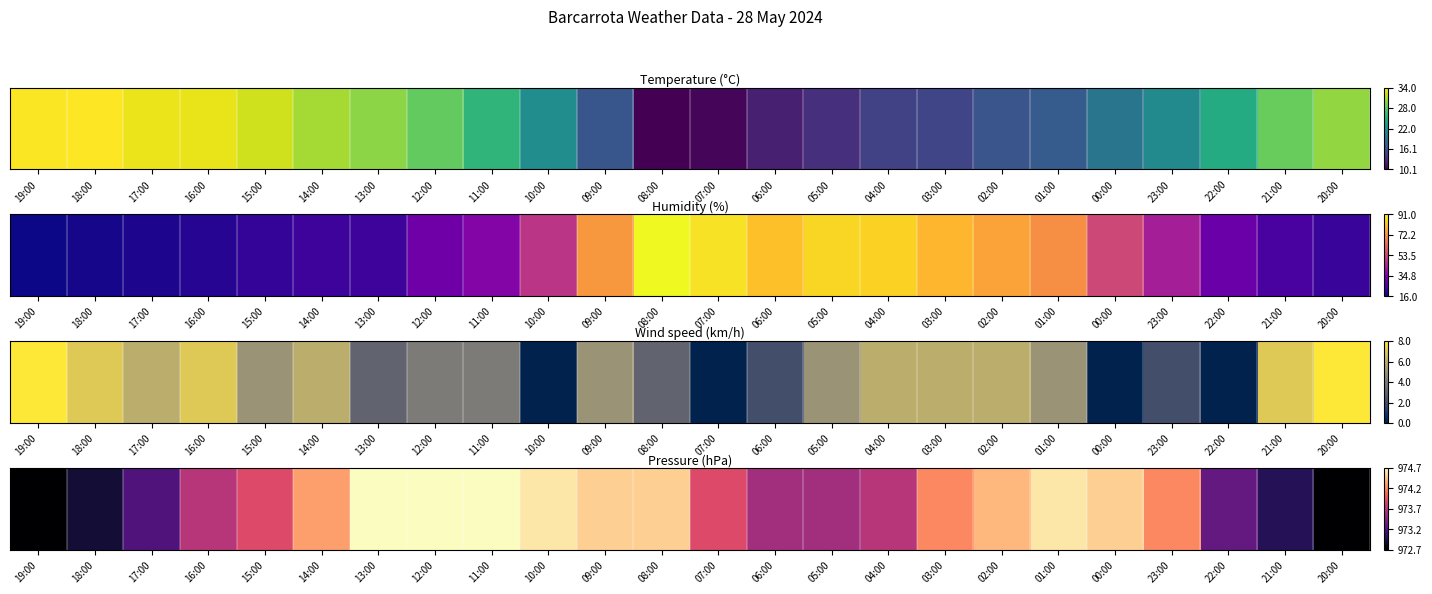

Reading left to right, what are all the values shown in this chart?

972.7	972.9	973.2	973.7	973.9	974.3	974.7	974.7	974.7	974.6	974.5	974.5	973.9	973.6	973.6	973.7	974.2	974.4	974.6	974.5	974.2	973.3	973.0	972.7